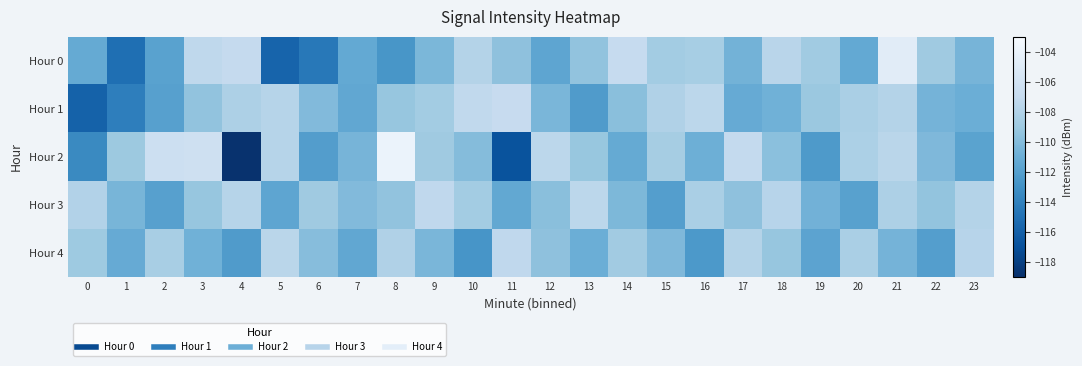

What is the minimum value shown in the chart?

-118.8